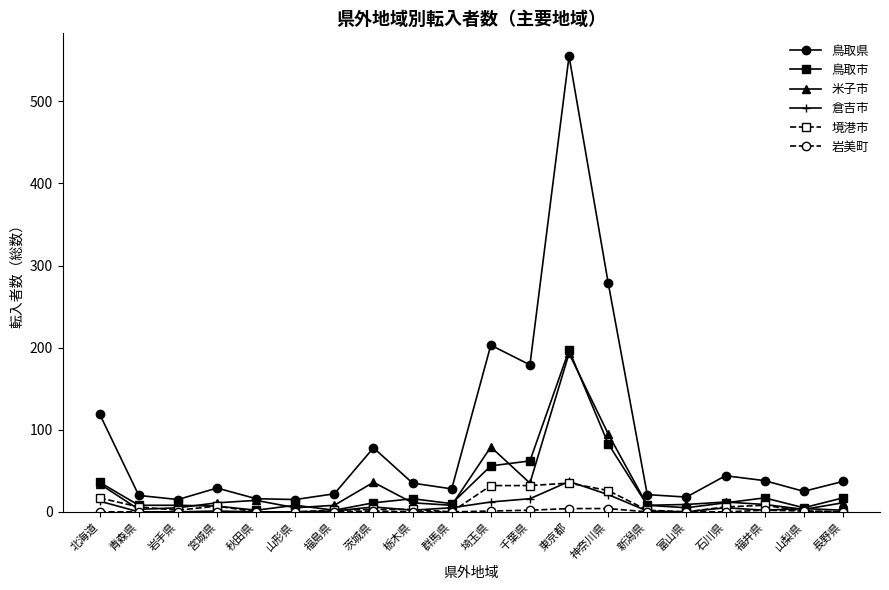

True or false: 境港市 has more than 1 interior local peaks.

True